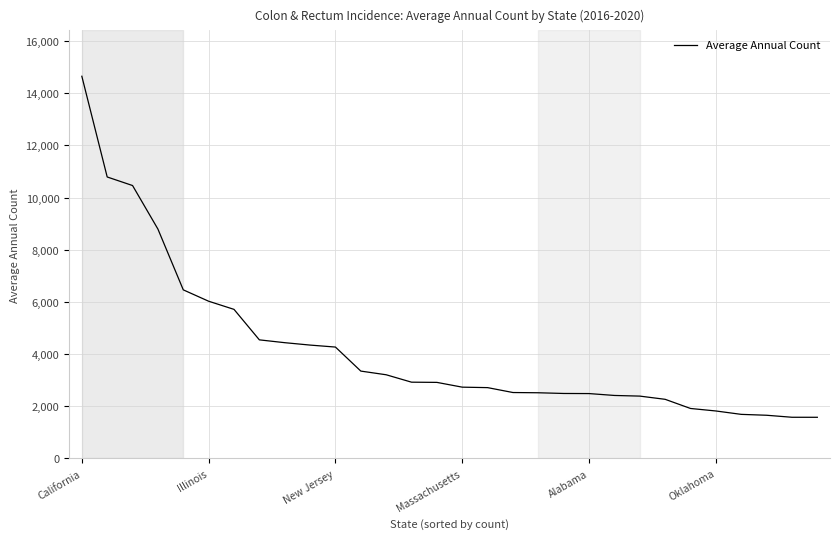

What is the maximum value shown in the chart?

14651